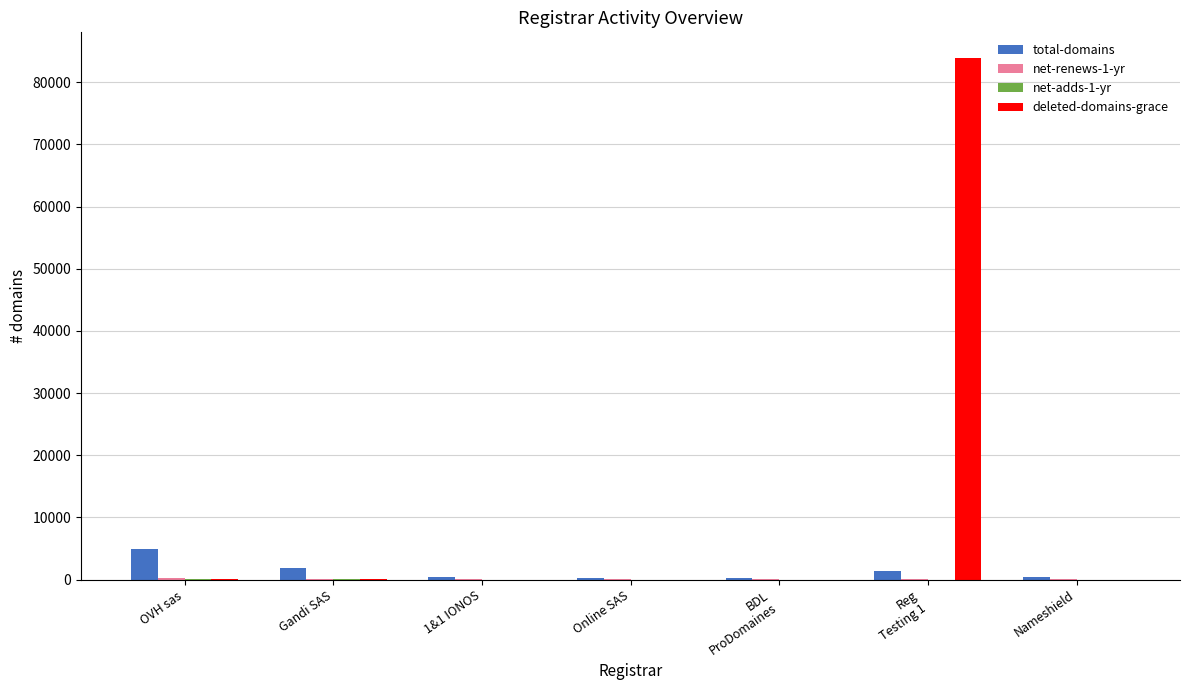

Which series has the largest range (max minus min)?

deleted-domains-grace